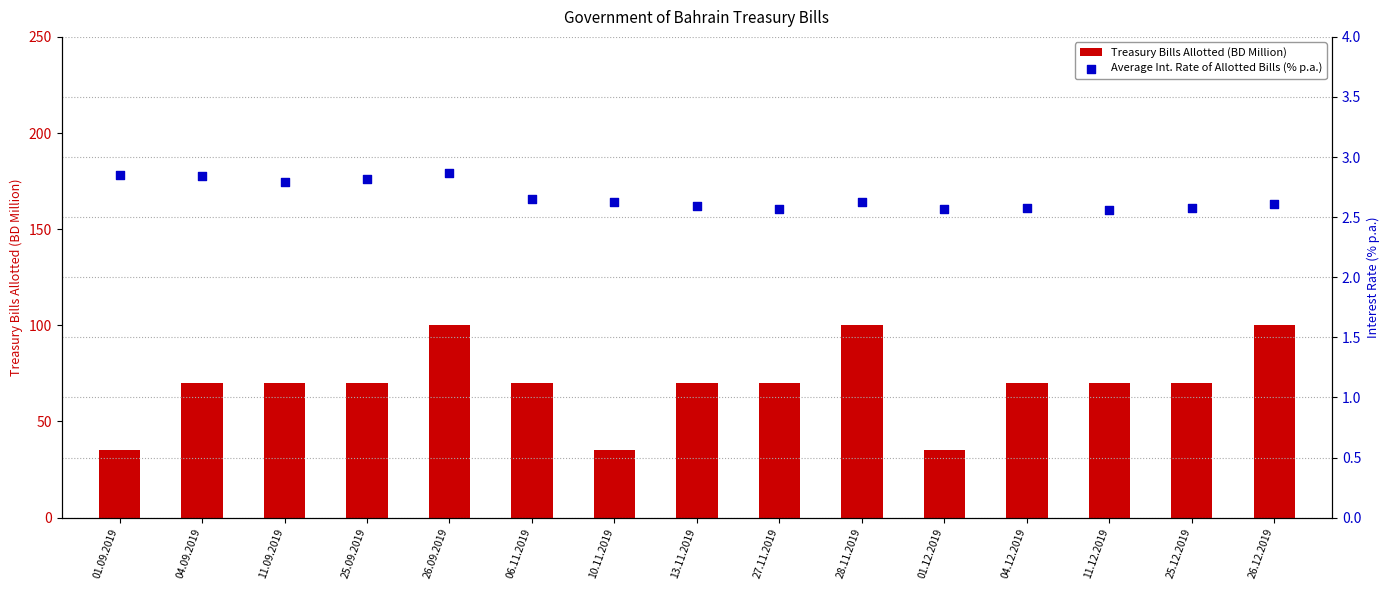

What are all the series names shown in the legend?

Treasury Bills Allotted (BD Million), Average Int. Rate of Allotted Bills (% p.a.)